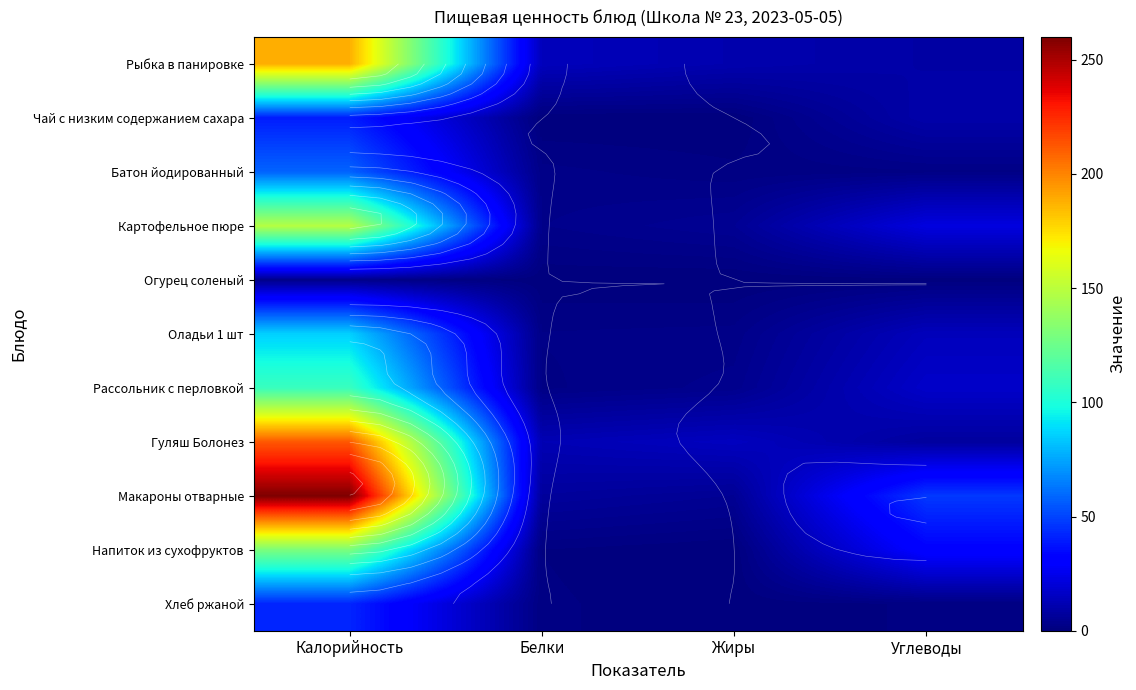

How many data points in Гуляш Болонез are less than 14?

2